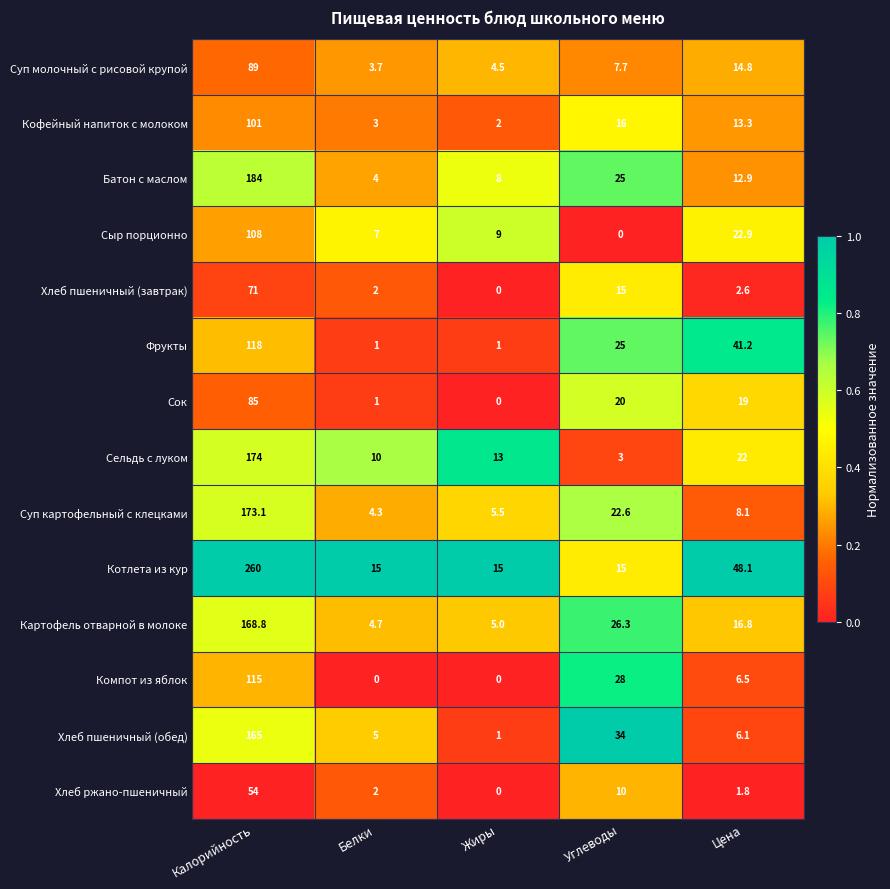

At how many categories does at least one series exceed 0?

5